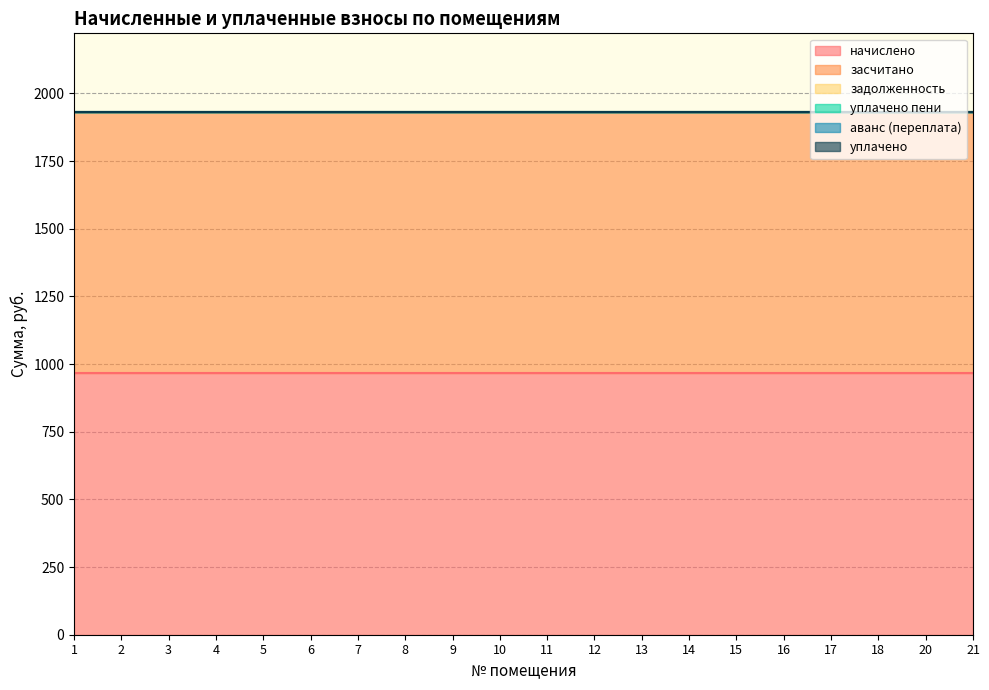

Which category has the highest value across all series?

1